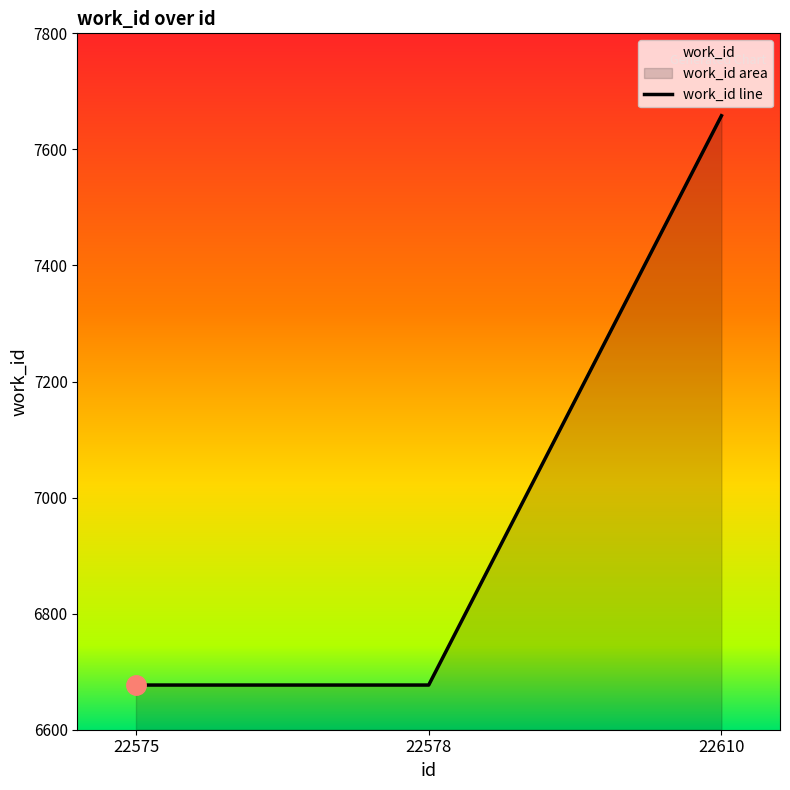

What is the value of the 1st point from the left?

6677